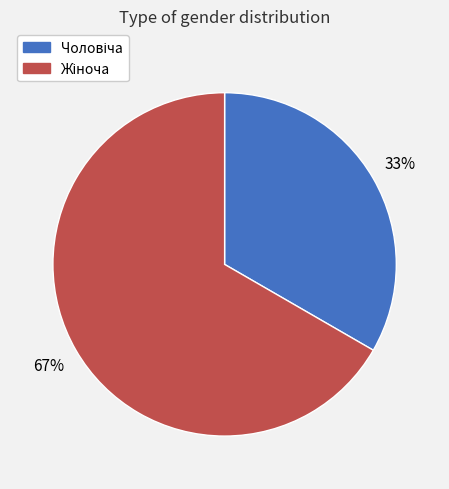

To the nearest percent, what is the average slice percentage?

50%